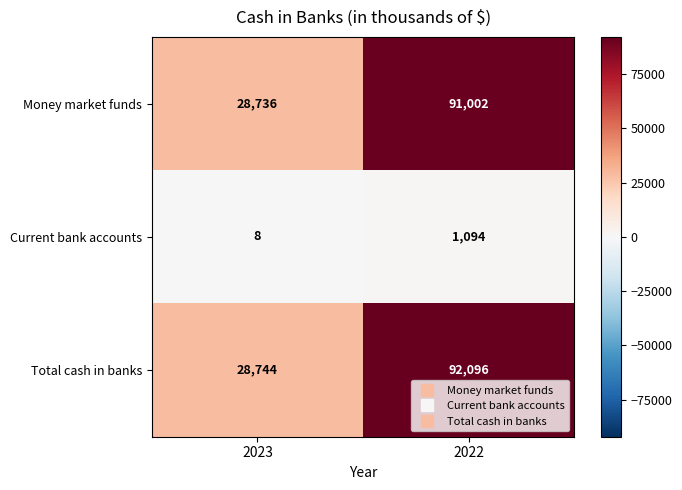

What is the difference between the maximum and minimum values in the Money market funds series?

62266